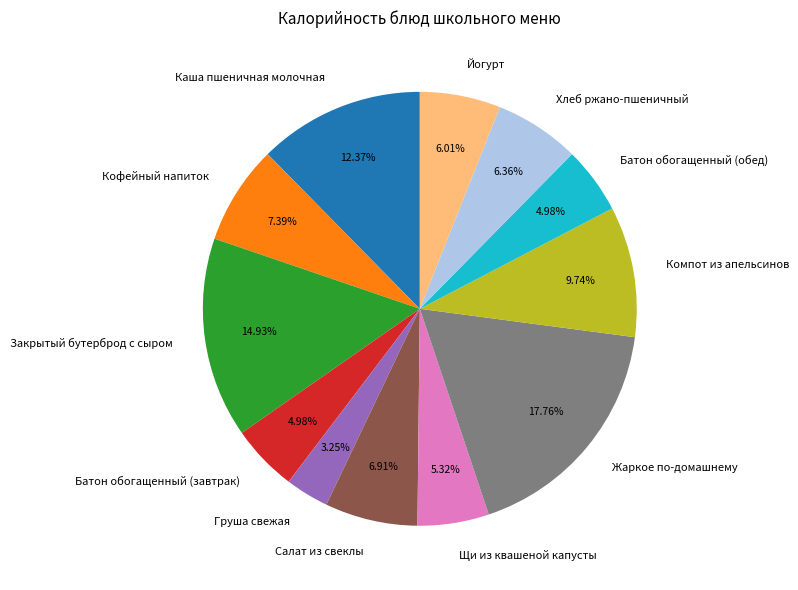

How many segments does this pie chart have?

12